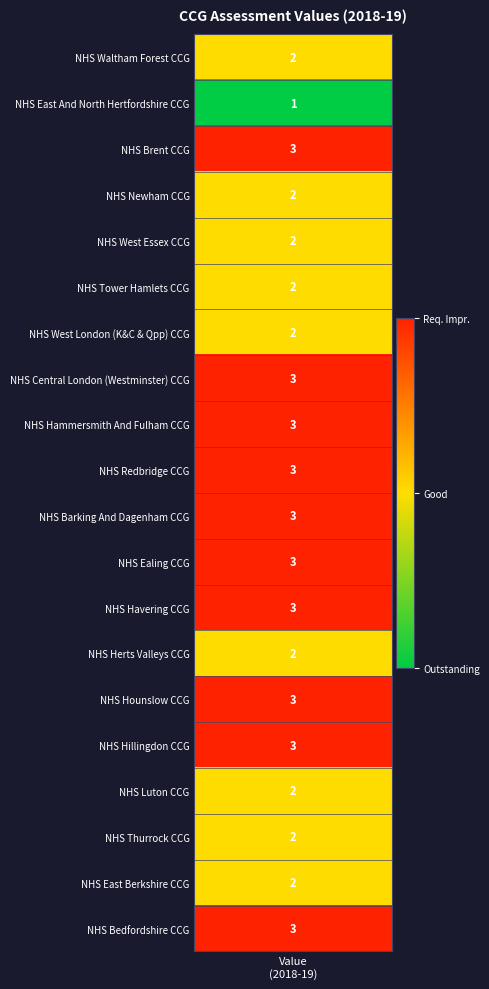

The chart shows a value of 3 at 19. True or false?

True